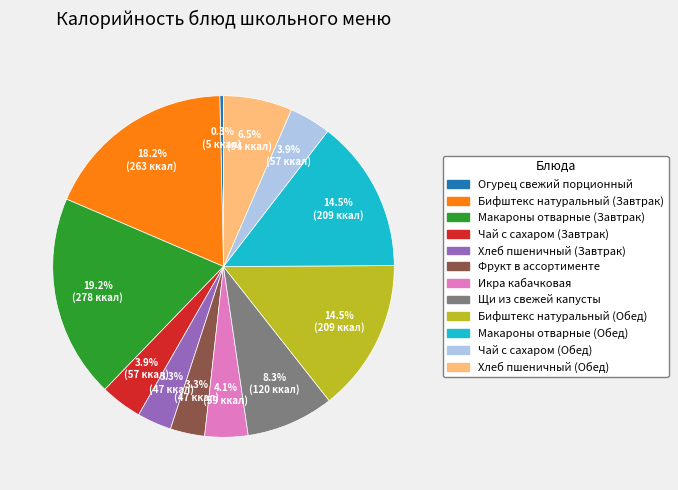

Does Бифштекс натуральный (Обед) account for over 50% of the chart?

No